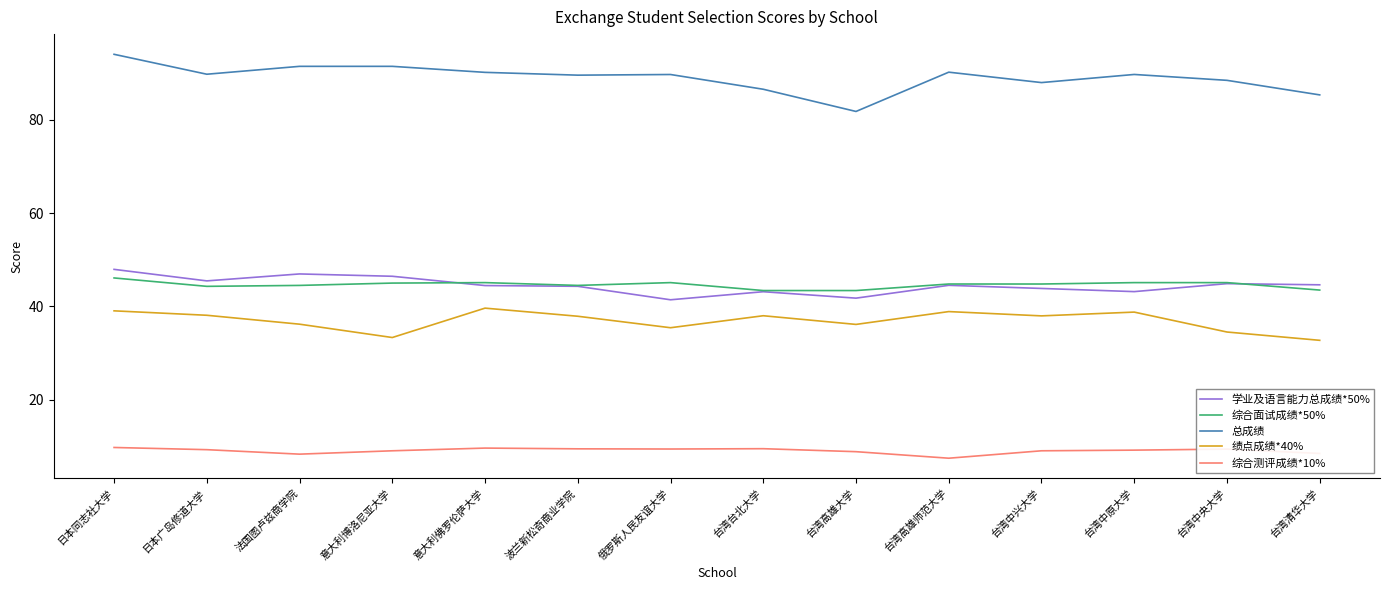

True or false: 总成绩 and 综合面试成绩*50% intersect in this chart.

False